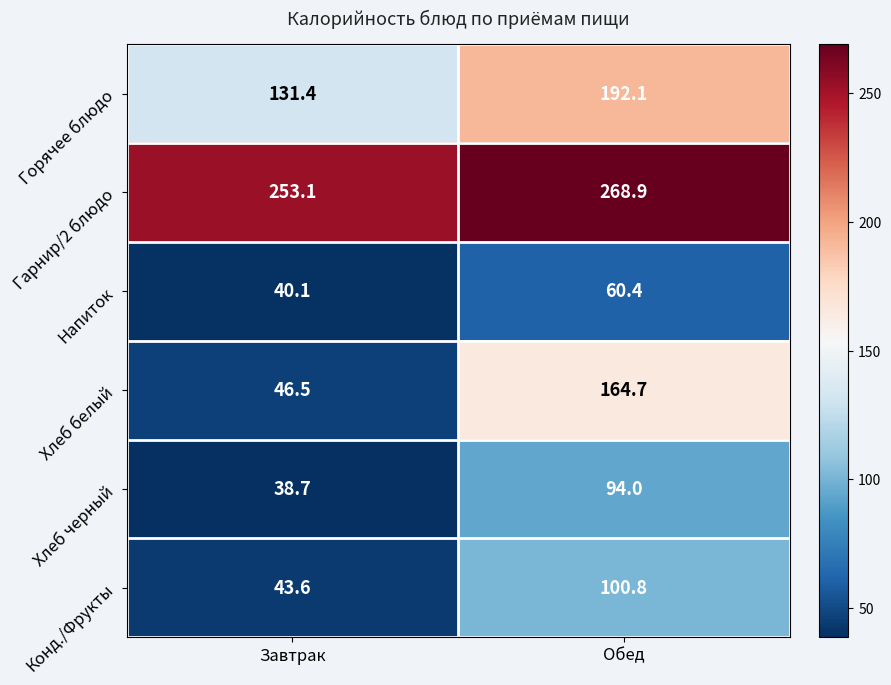

Is it true that Хлеб черный equals 38.7 at Завтрак?

True